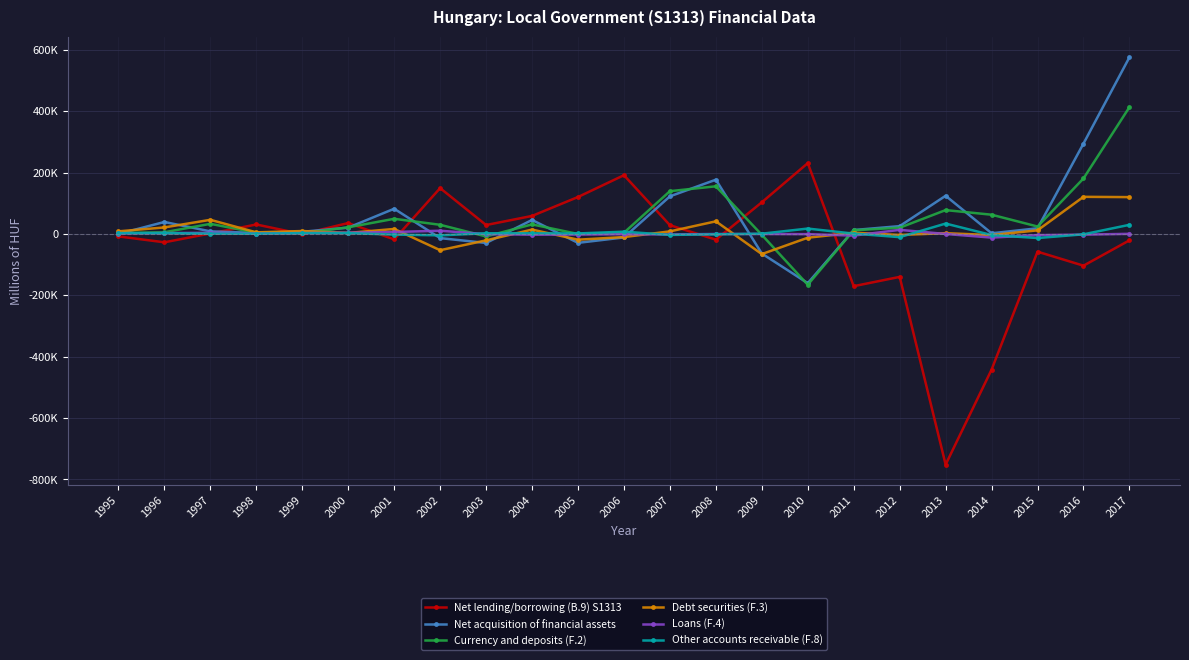

What is the difference between the highest and lowest values at 2002?

202292